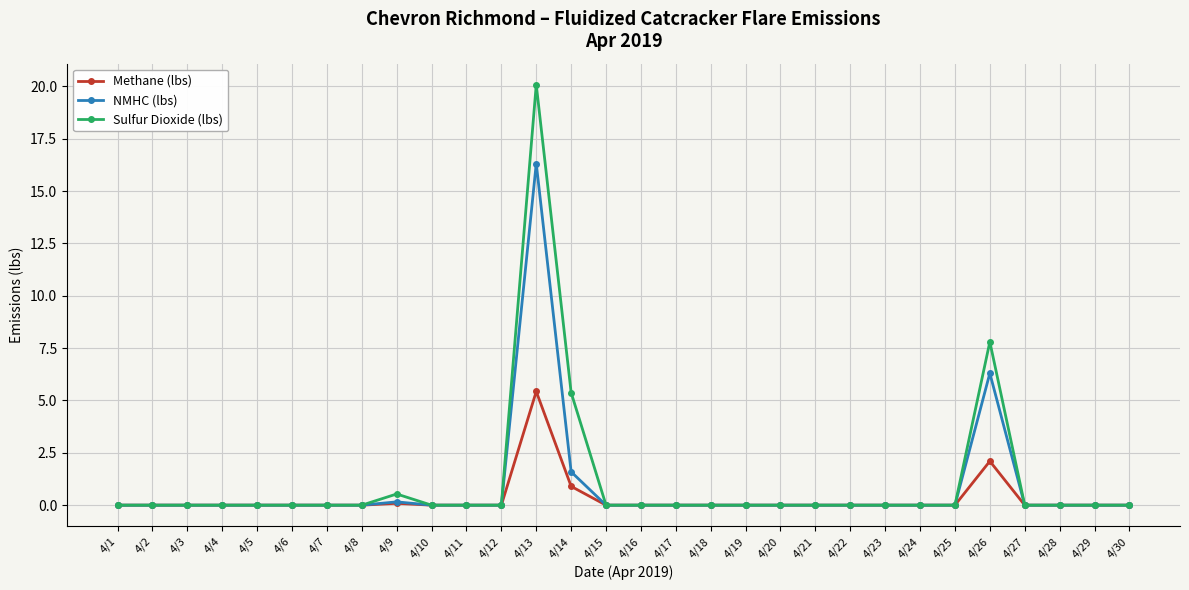

True or false: Sulfur Dioxide (lbs) has a value of 7.8 at 4/26.

True